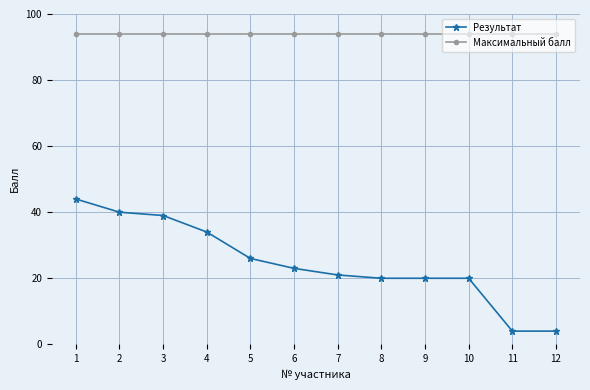

Which series has the largest range (max minus min)?

Результат